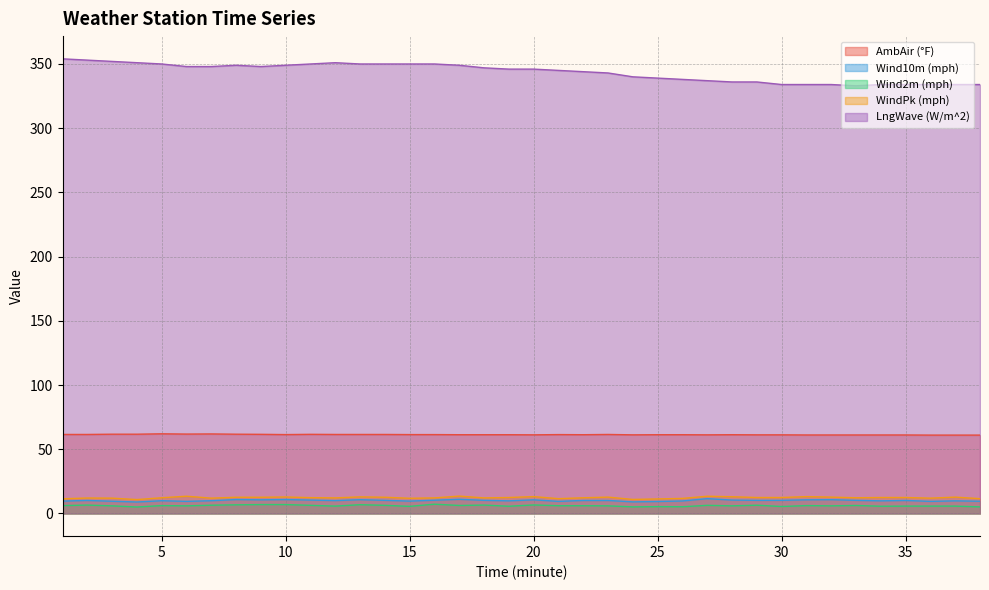

Reading left to right, extract all data points from this chart.

AmbAir (°F): 61.5	61.5	61.7	61.7	62.0	61.8	61.9	61.7	61.6	61.4	61.6	61.5	61.5	61.5	61.4	61.4	61.3	61.3	61.3	61.2	61.4	61.3	61.5	61.2	61.3	61.3	61.2	61.3	61.2	61.2	61.1	61.1	61.1	61.1	61.1	61.0	61.0	61.0
Wind10m (mph): 9.6	10.1	9.5	8.9	9.9	9.4	9.9	10.8	10.6	10.8	10.4	10.0	10.7	10.2	9.6	10.3	11.0	10.2	9.8	10.6	9.4	10.1	10.1	9.0	9.3	9.7	11.5	10.4	10.2	10.2	10.6	10.7	10.2	9.8	10.1	9.4	9.8	9.5
Wind2m (mph): 6.1	6.5	5.9	5.0	6.1	5.9	6.4	6.7	6.9	6.9	6.3	5.7	6.8	6.3	5.5	7.2	6.2	6.5	5.6	6.6	6.0	6.0	5.9	5.1	5.3	5.2	6.3	5.9	6.4	5.4	6.1	5.9	6.2	5.6	5.7	5.7	5.7	5.1
WindPk (mph): 11.4	12.0	11.9	10.8	12.2	13.4	11.9	12.6	12.6	12.8	12.3	12.1	12.9	12.6	11.8	12.1	13.5	12.1	12.4	13.1	11.5	12.2	12.7	10.9	11.3	11.7	13.4	13.0	12.4	12.4	13.1	12.7	12.2	12.4	12.4	11.9	12.7	11.5
LngWave (W/m^2): 354.0	353.0	352.0	351.0	350.0	348.0	348.0	349.0	348.0	349.0	350.0	351.0	350.0	350.0	350.0	350.0	349.0	347.0	346.0	346.0	345.0	344.0	343.0	340.0	339.0	338.0	337.0	336.0	336.0	334.0	334.0	334.0	333.0	334.0	334.0	334.0	334.0	334.0